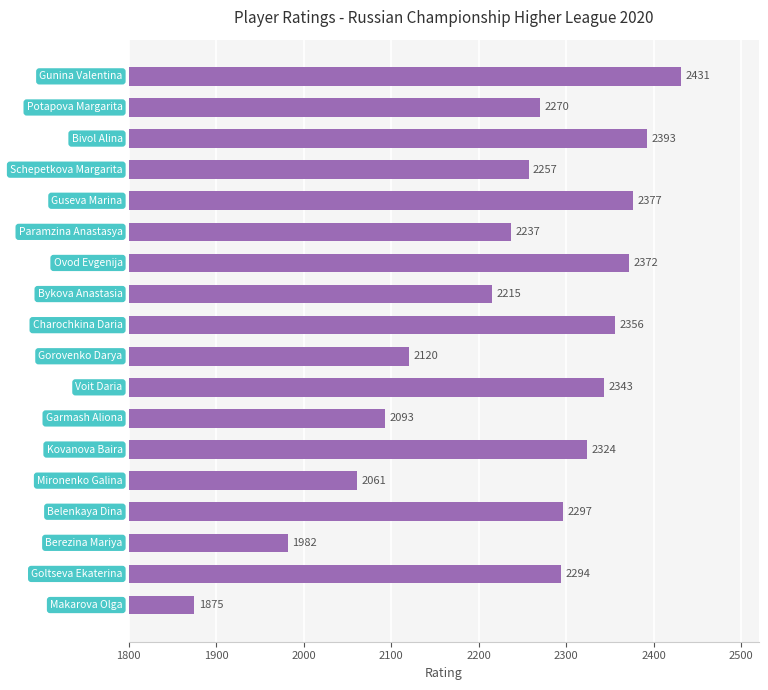

What is the greatest value displayed?

2431